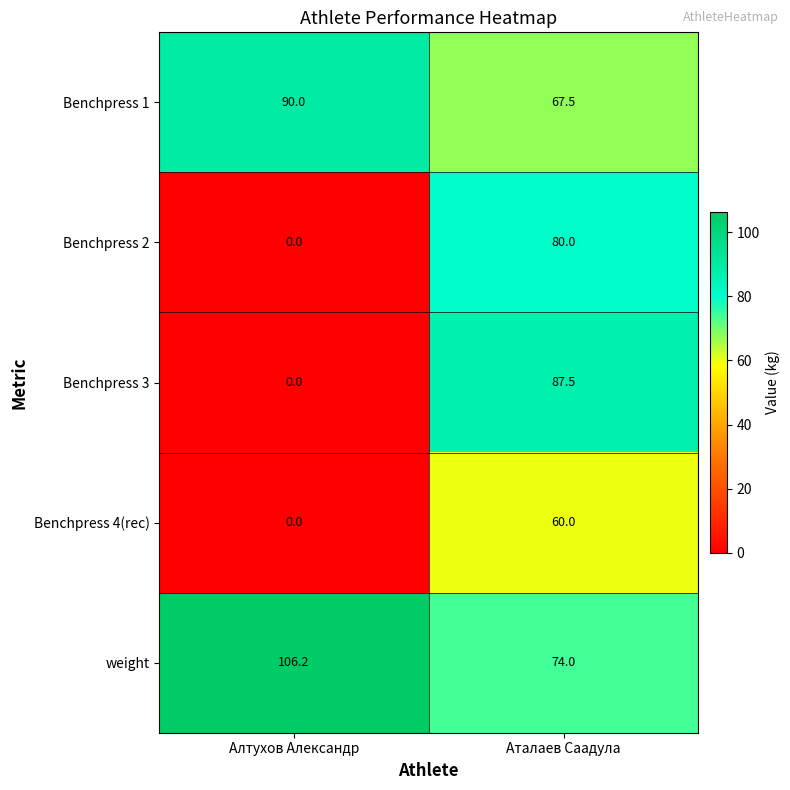

What is the difference between the maximum and minimum values in the Benchpress 3 series?

87.5